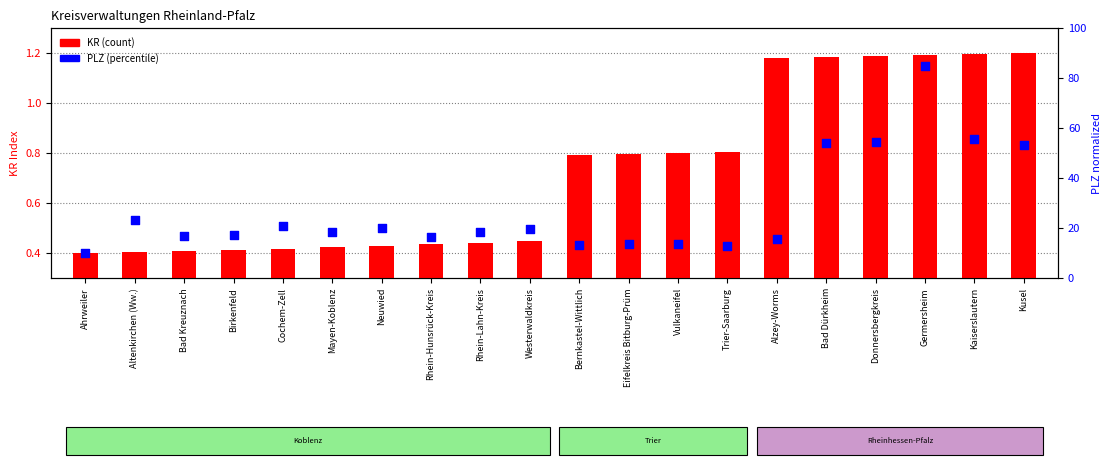

Is the value of KR (count) at Trier-Saarburg greater than the value of PLZ (percentile) at Westerwaldkreis?

No